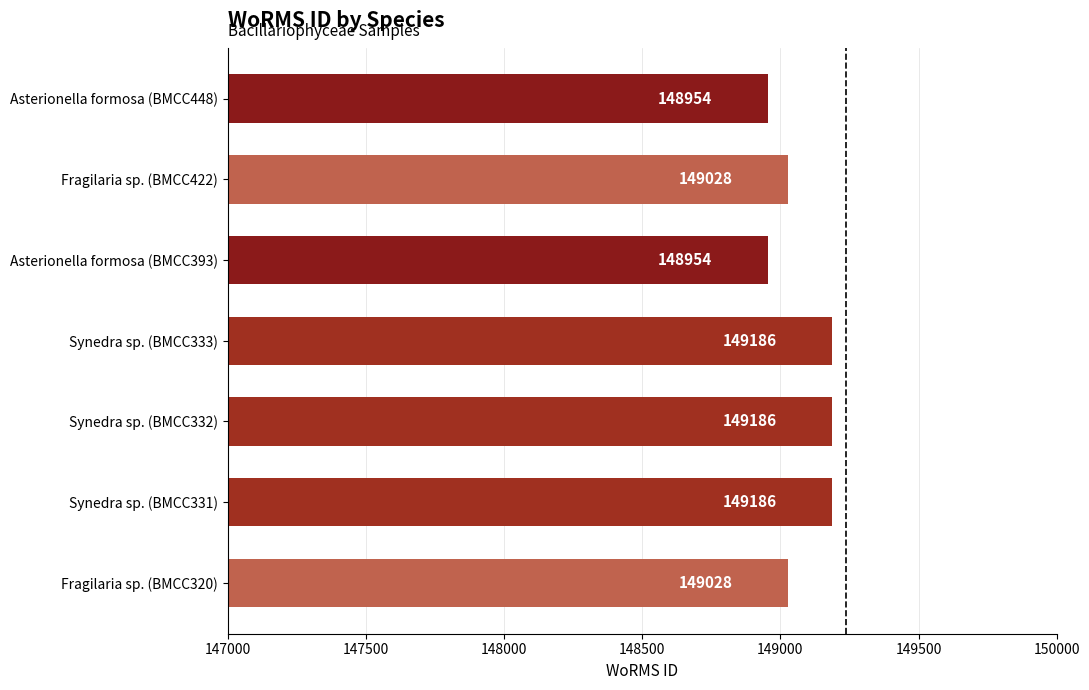

How many values are between 148954 and 149186?

7